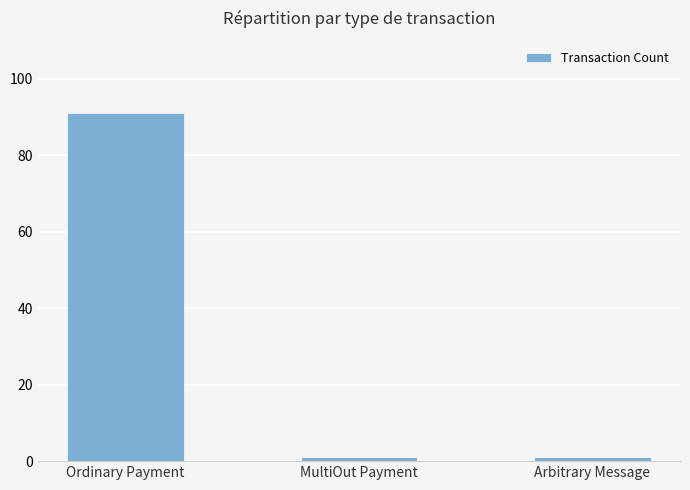

Reading right to left, what are all the values shown in this chart?

Arbitrary Message=1	MultiOut Payment=1	Ordinary Payment=91